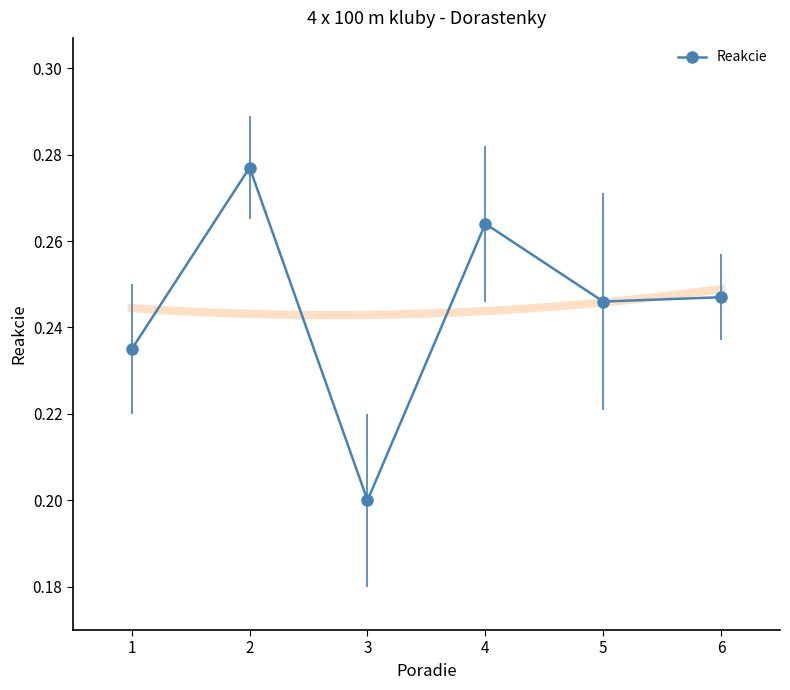

Where is the first local maximum?

2